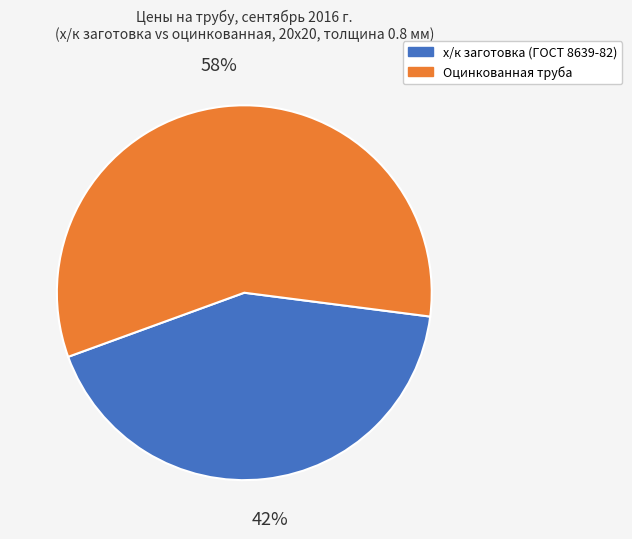

How many slices are in this pie chart?

2